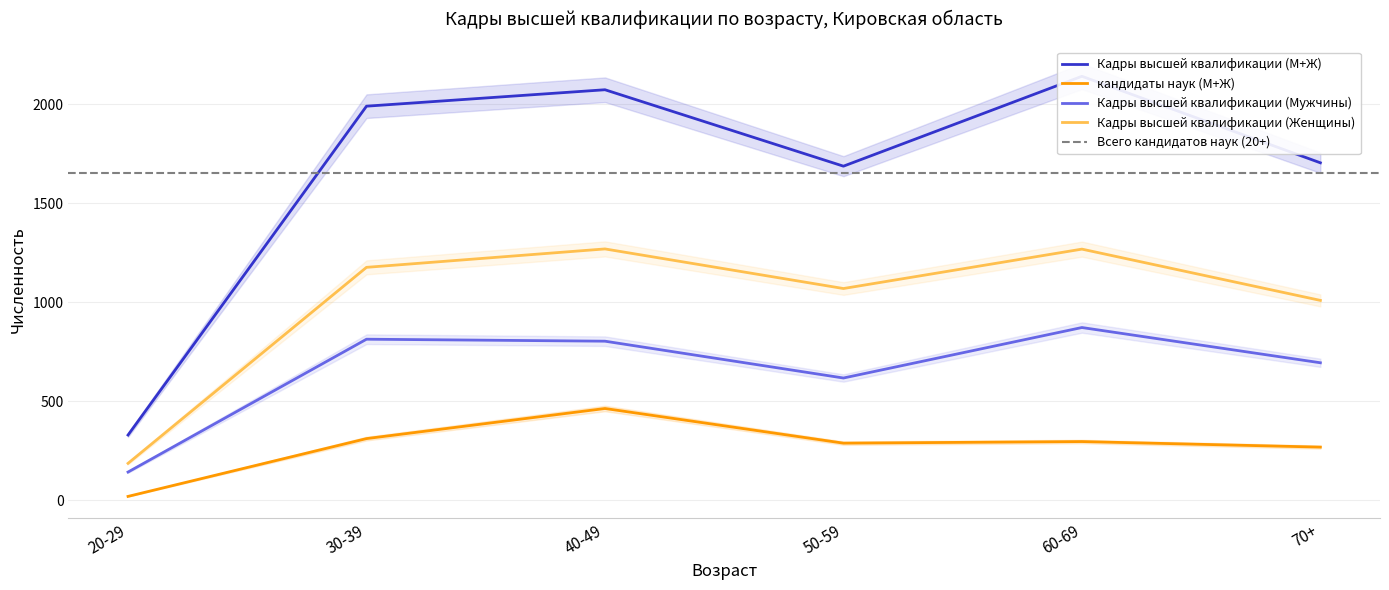

True or false: Кадры высшей квалификации (Мужчины) and кандидаты наук (М+Ж) cross at least once.

False